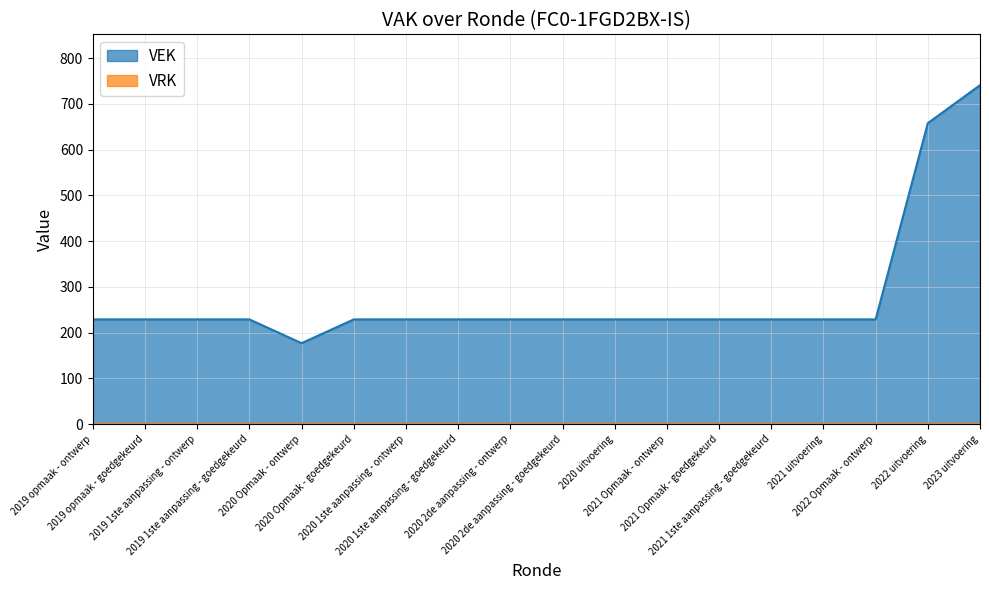

Between 2022 Opmaak - ontwerp and 2022 uitvoering, which is larger?

2022 uitvoering